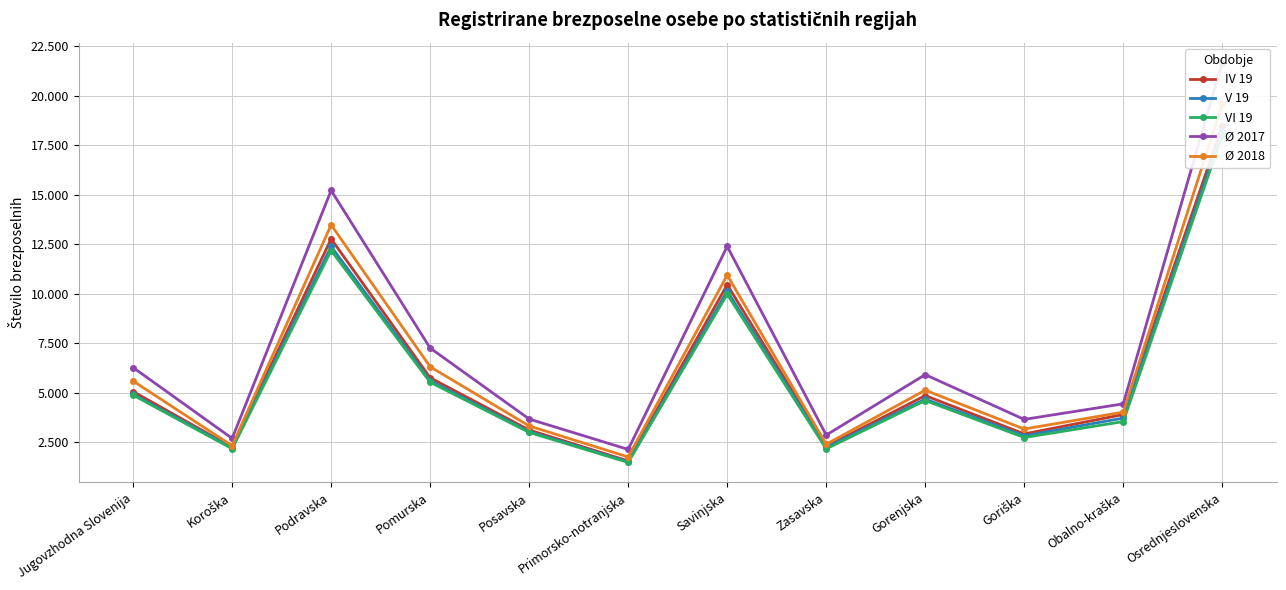

Is this an area chart (filled region under the line)?

No